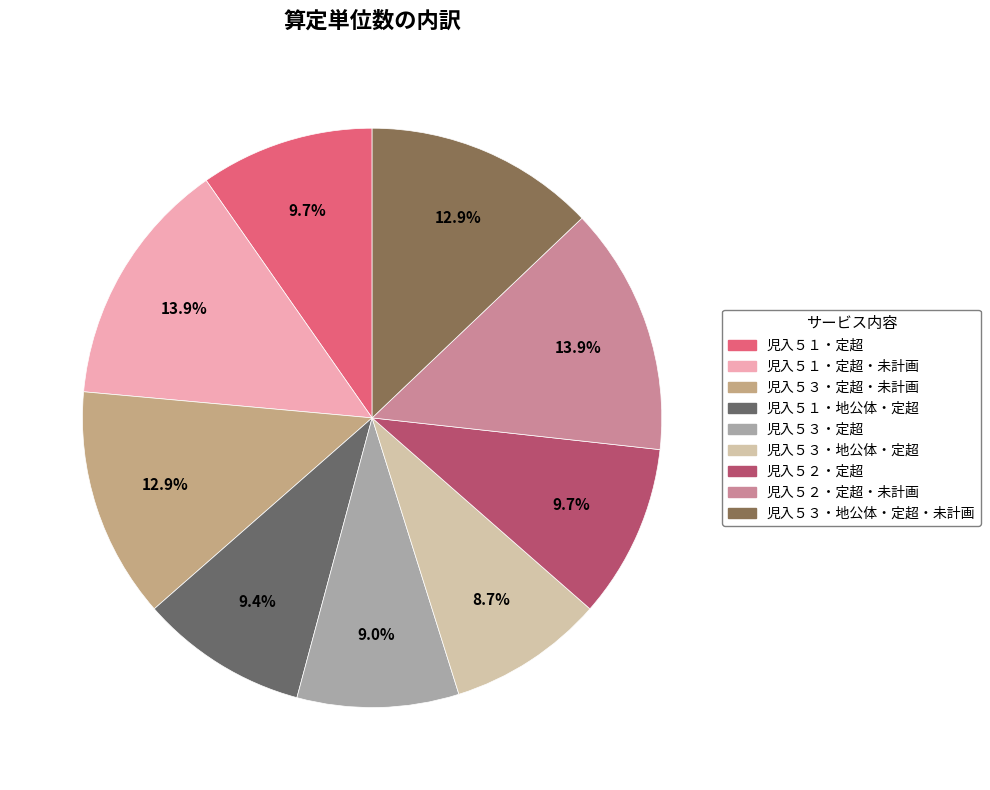

How many slices are in this pie chart?

9